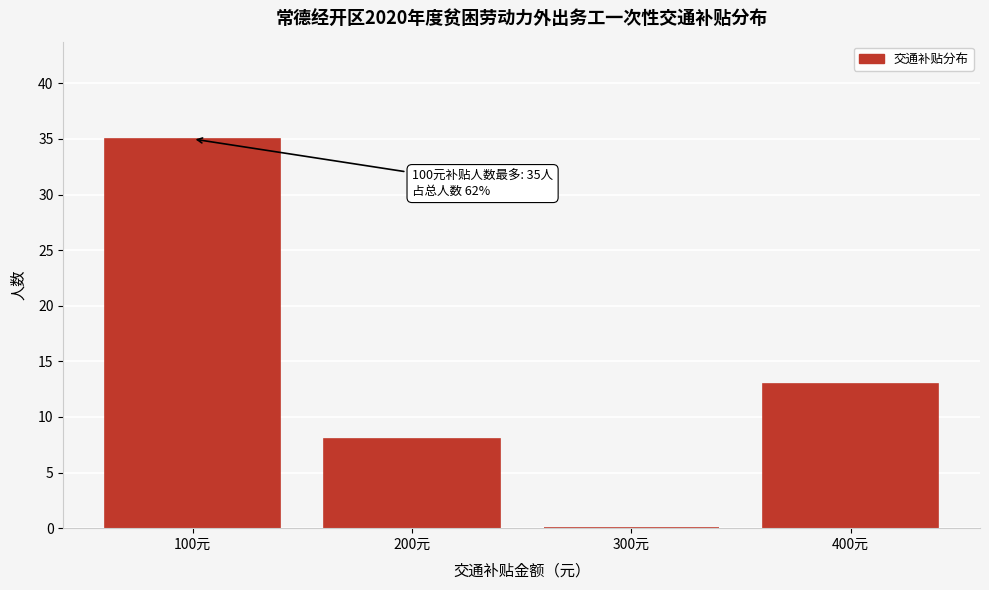

Reading left to right, transcribe all the data shown in this chart.

100元=35	200元=8	300元=0	400元=13